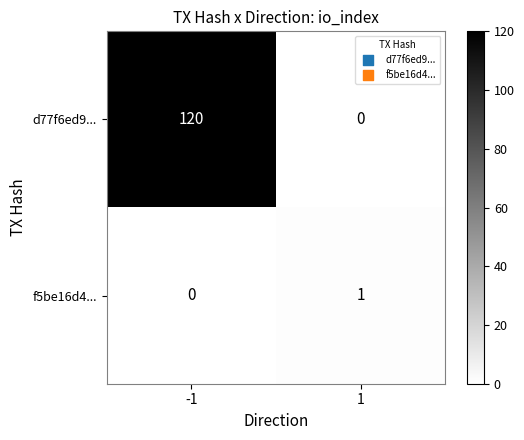

List the labels in order of f5be16d4... value, smallest first.

-1, 1